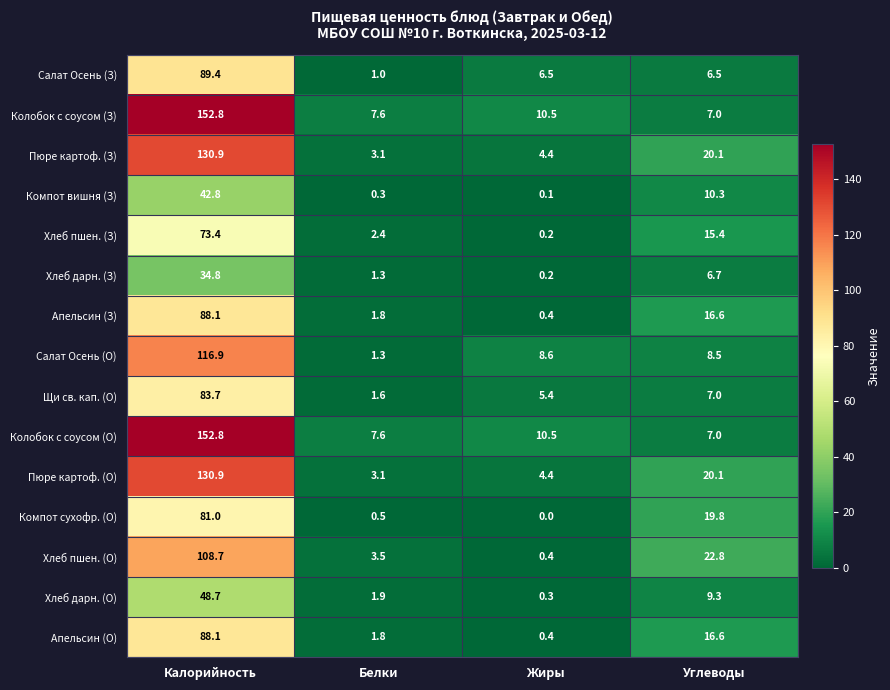

Which category has the lowest value in the Щи св. кап. (О) series?

Белки